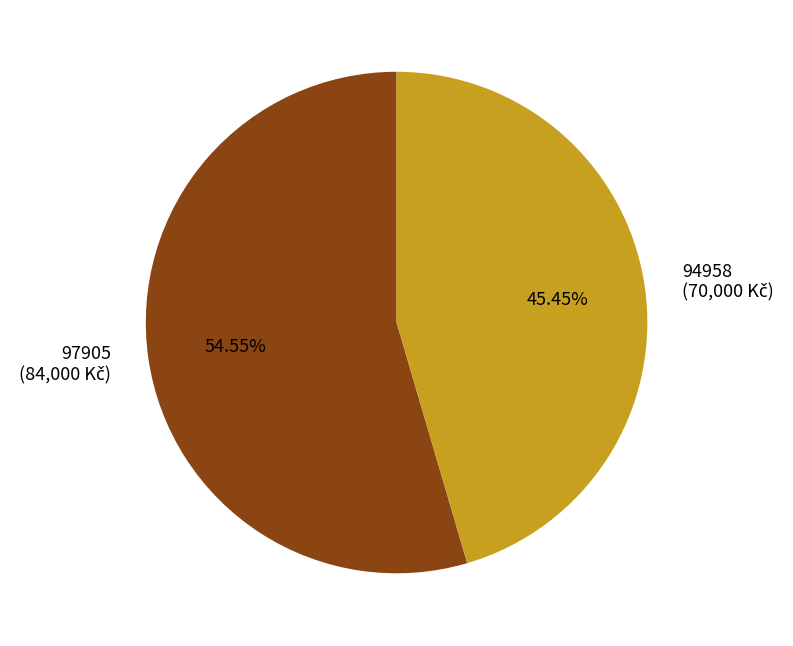

What is the majority slice?

97905